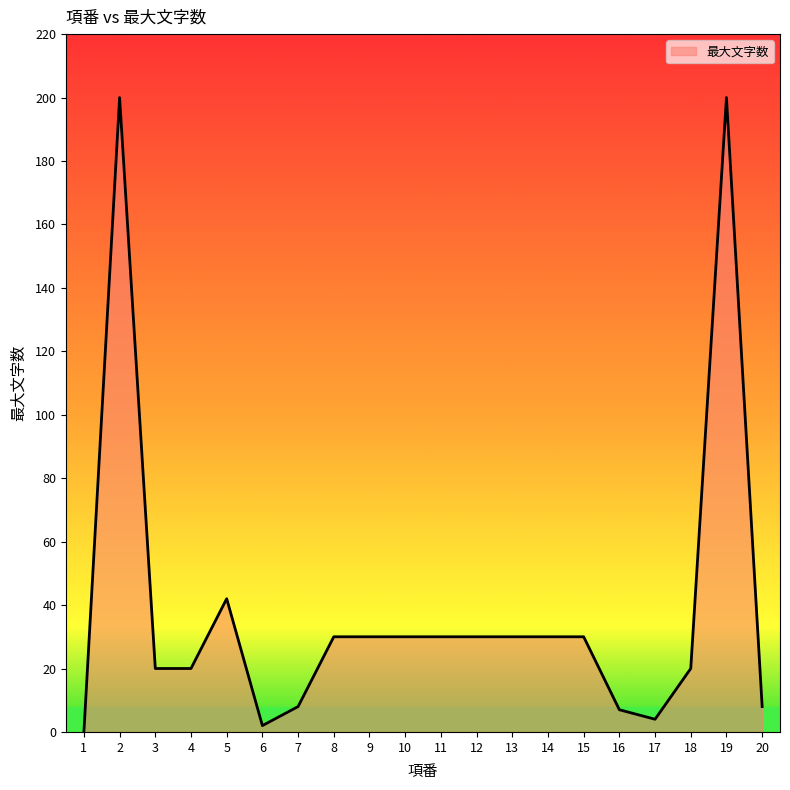

Where is the data nearest to the value 100?

5